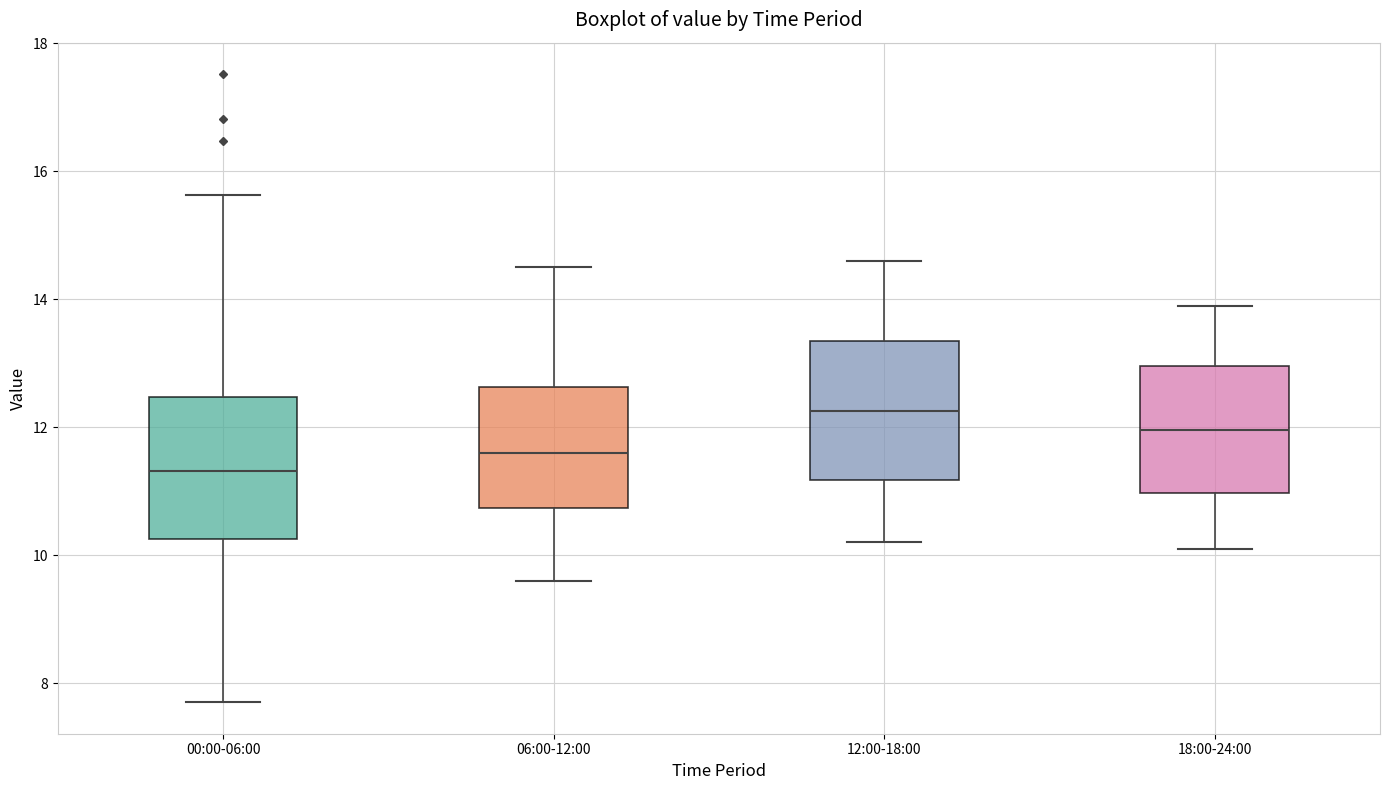

Reading left to right, read every box against the y-axis: the position of its median line, the range the box covers, and the ends of its whiskers. The values are not printed on the chart, so give them approximately, as read against the axis.

00:00-06:00: median 11.4, box 10.2 to 12.4, whiskers 7.8 to 15.6
06:00-12:00: median 11.6, box 10.8 to 12.6, whiskers 9.6 to 14.6
12:00-18:00: median 12.2, box 11.2 to 13.4, whiskers 10.2 to 14.6
18:00-24:00: median 12.0, box 11.0 to 13.0, whiskers 10.2 to 14.0